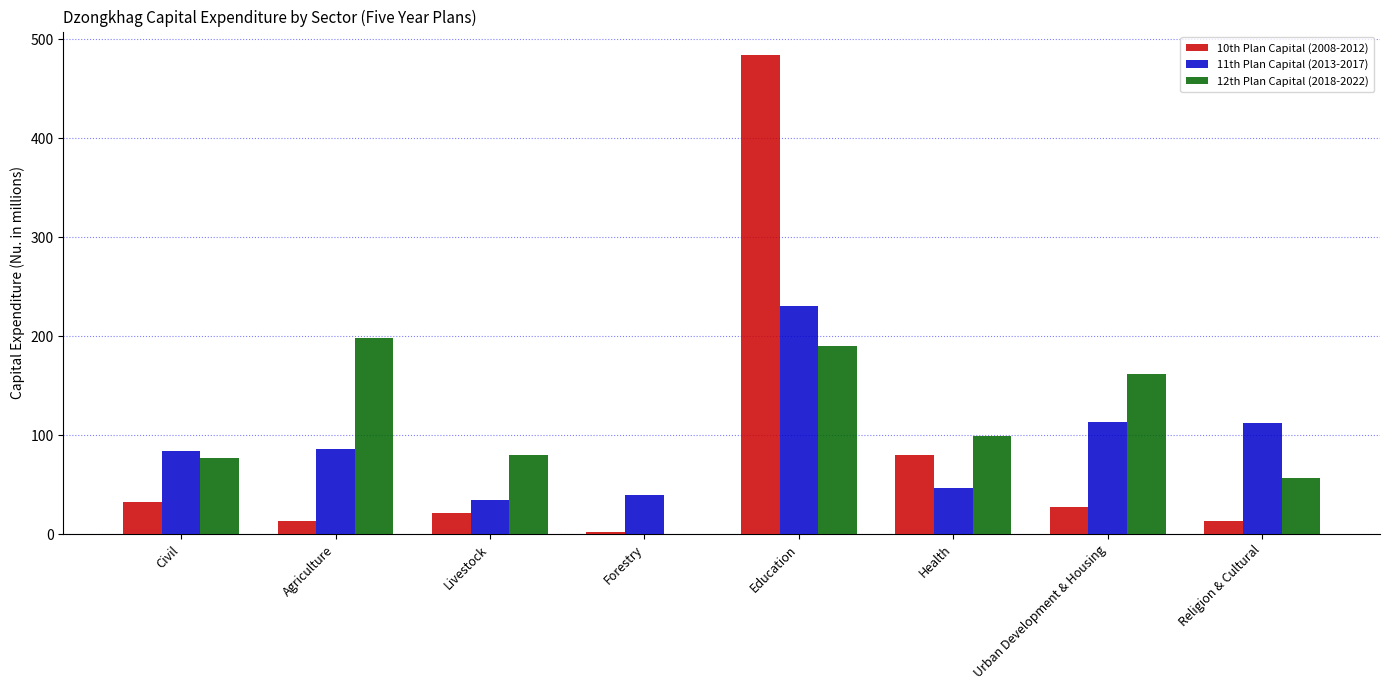

What is the sum of the 12th Plan Capital (2018-2022) values at Civil and Education?

266.4